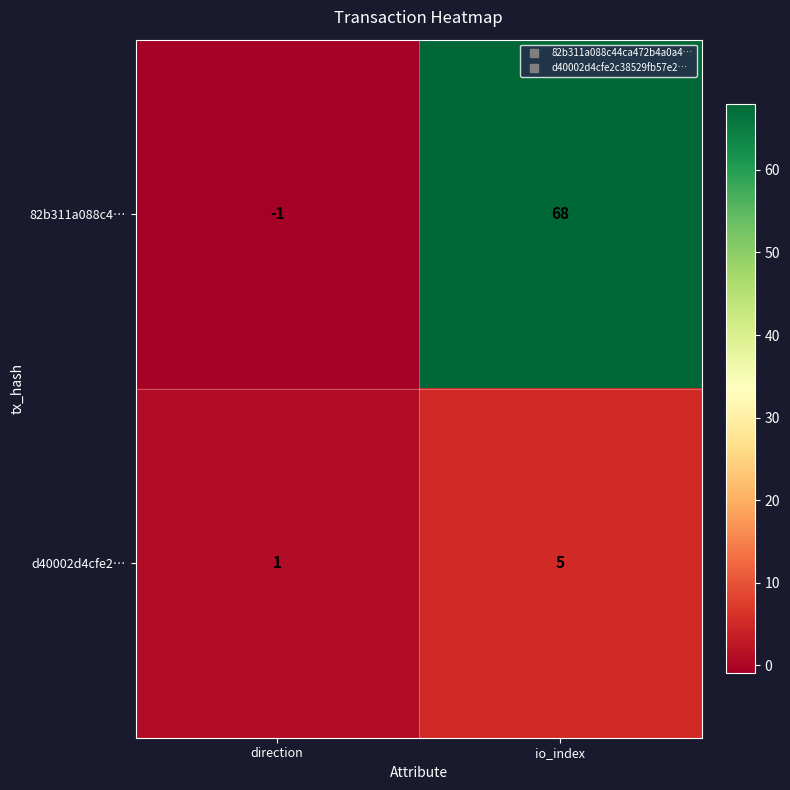

Is it true that d40002d4cfe2… equals 1 at direction?

True